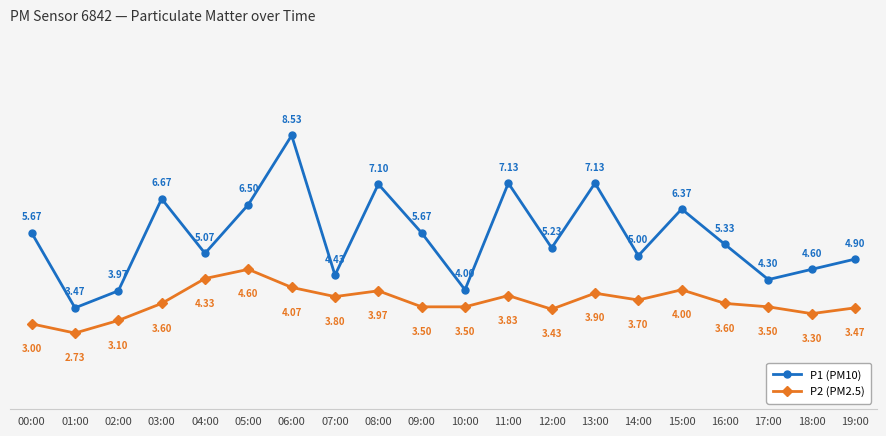

Rank the series by their average value, from lowest to highest.

P2 (PM2.5), P1 (PM10)